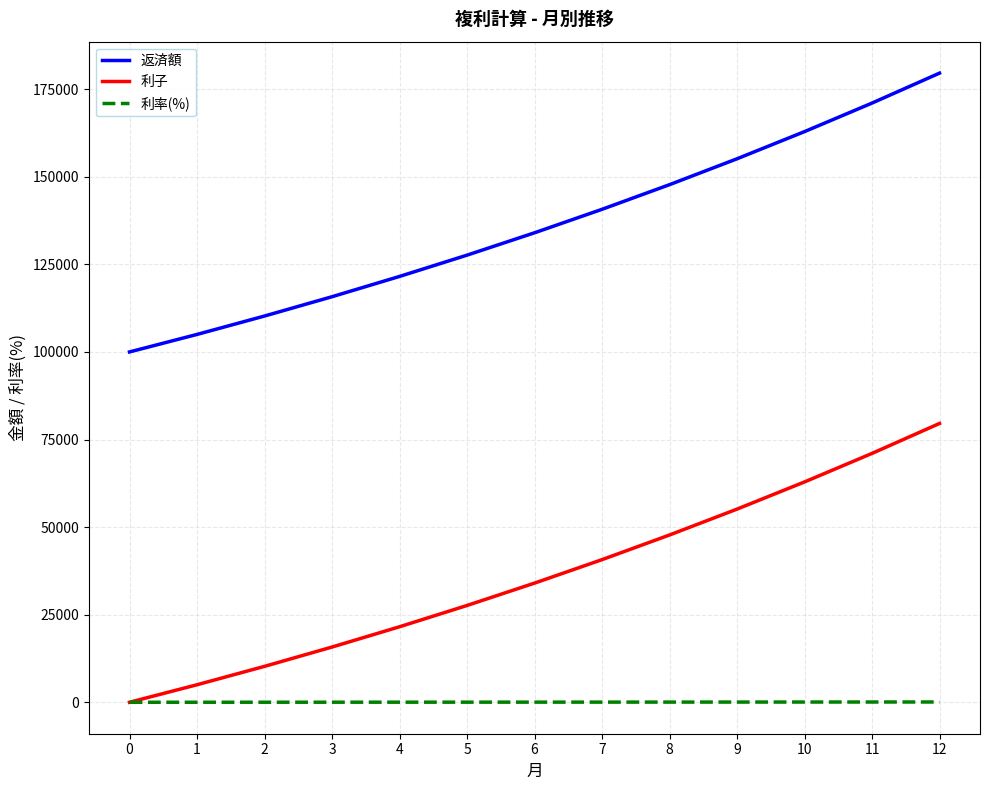

The value of 返済額 at 2 is 110250.0. True or false?

True